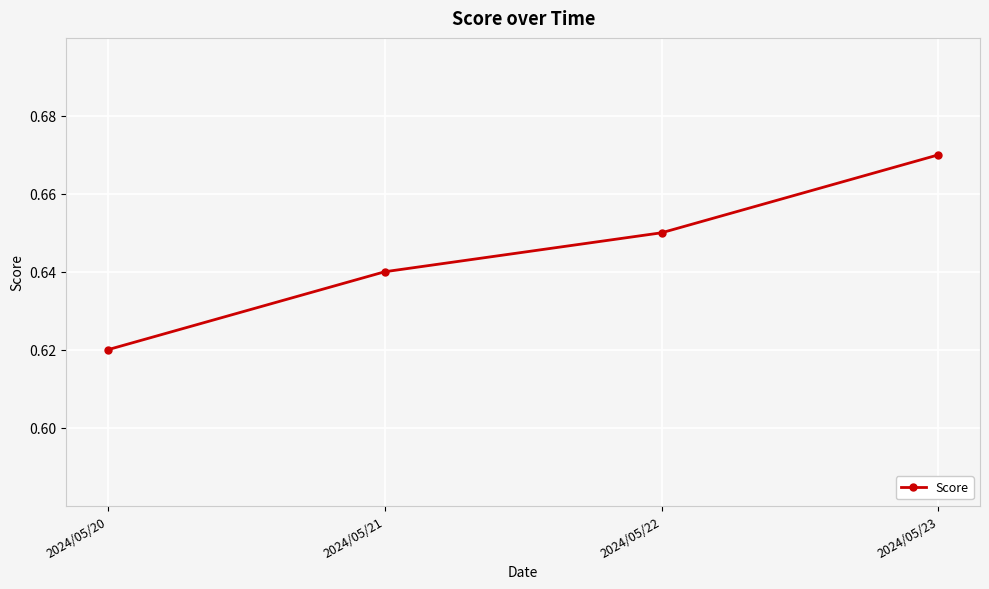

Is this an area chart (filled region under the line)?

No